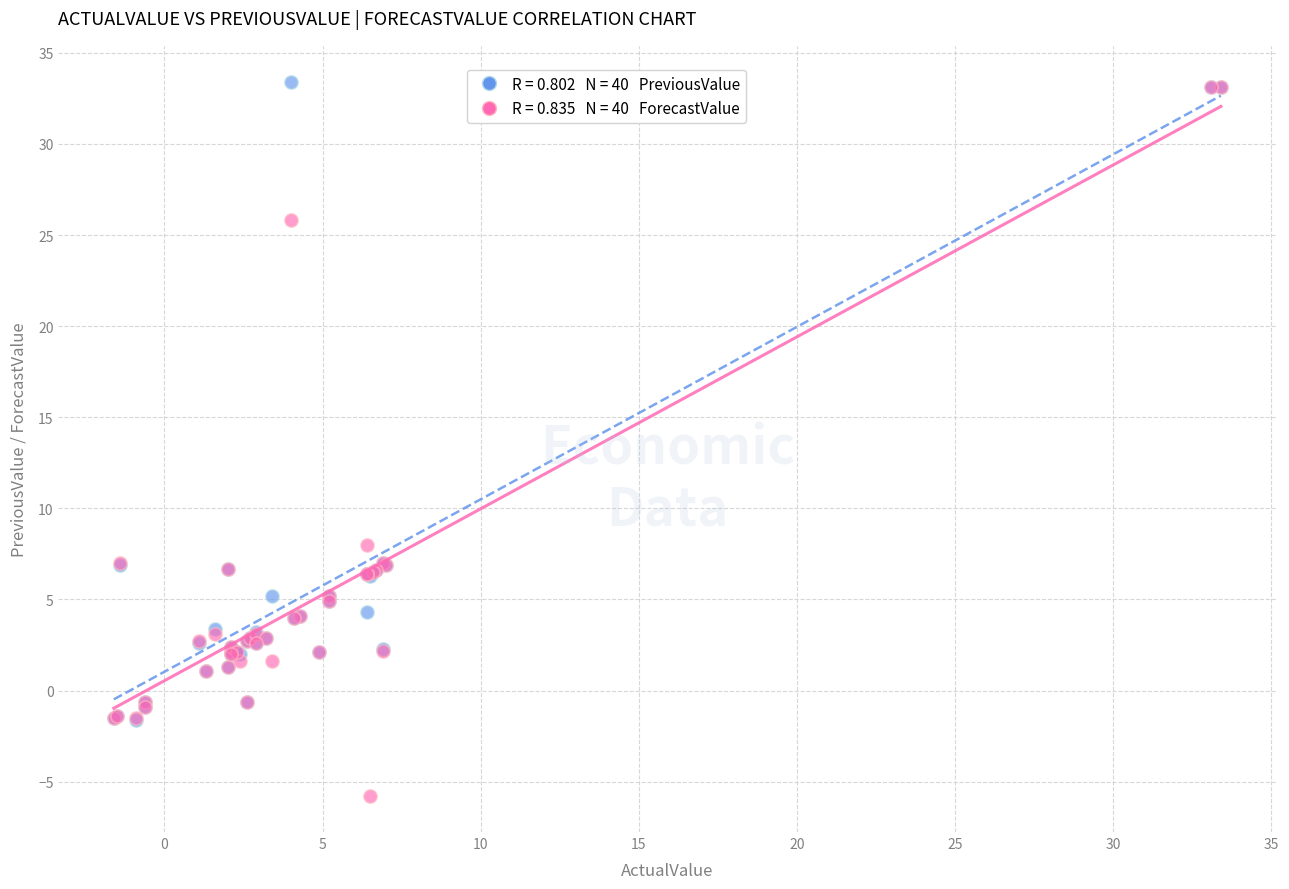

Across all series, what Y value is closest to 13?

8.0